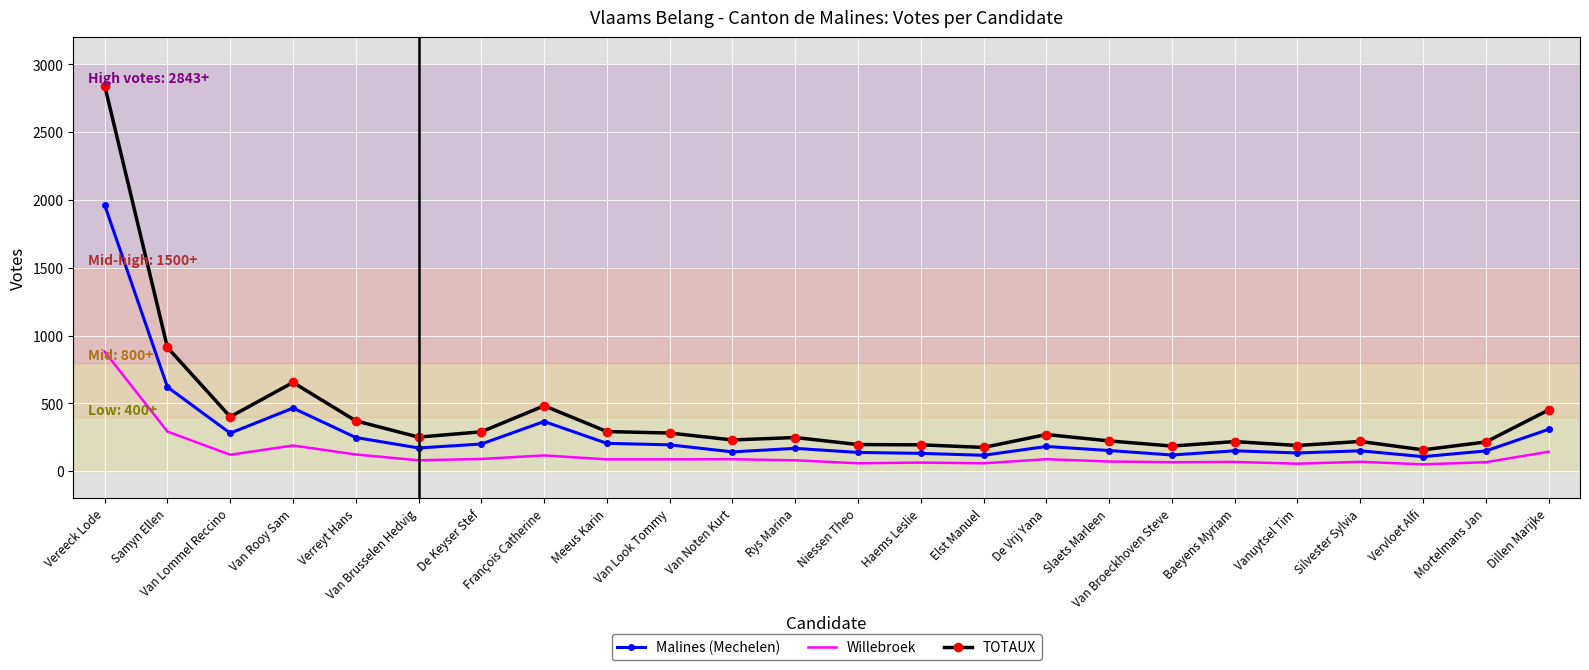

Where is TOTAUX nearest to the value 1500?

Samyn Ellen